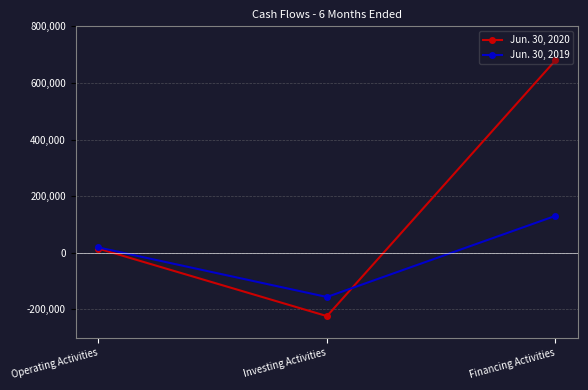

Count the number of data series in this chart.

2